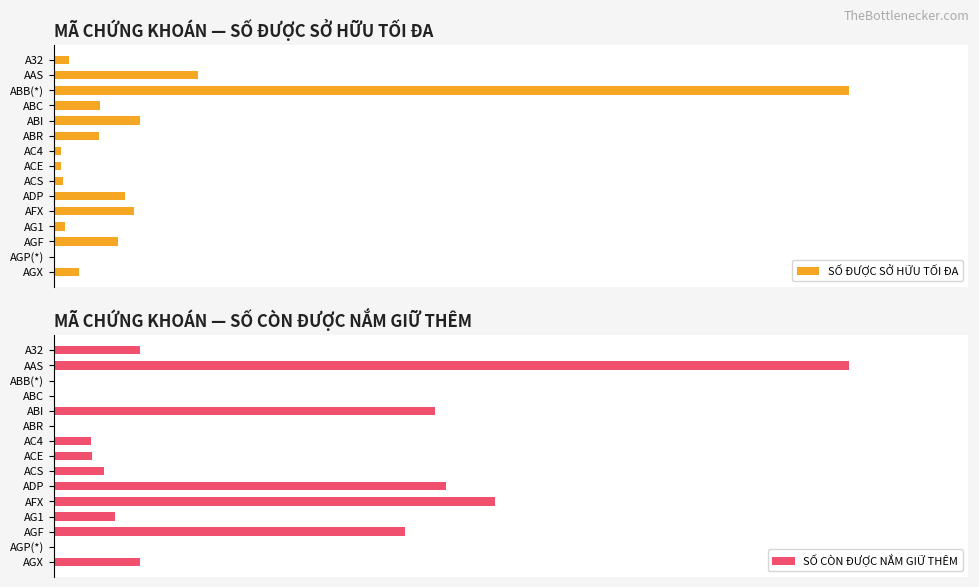

Rank the series by their average value, from highest to lowest.

SỐ ĐƯỢC SỞ HỮU TỐI ĐA, SỐ CÒN ĐƯỢC NẮM GIỮ THÊM